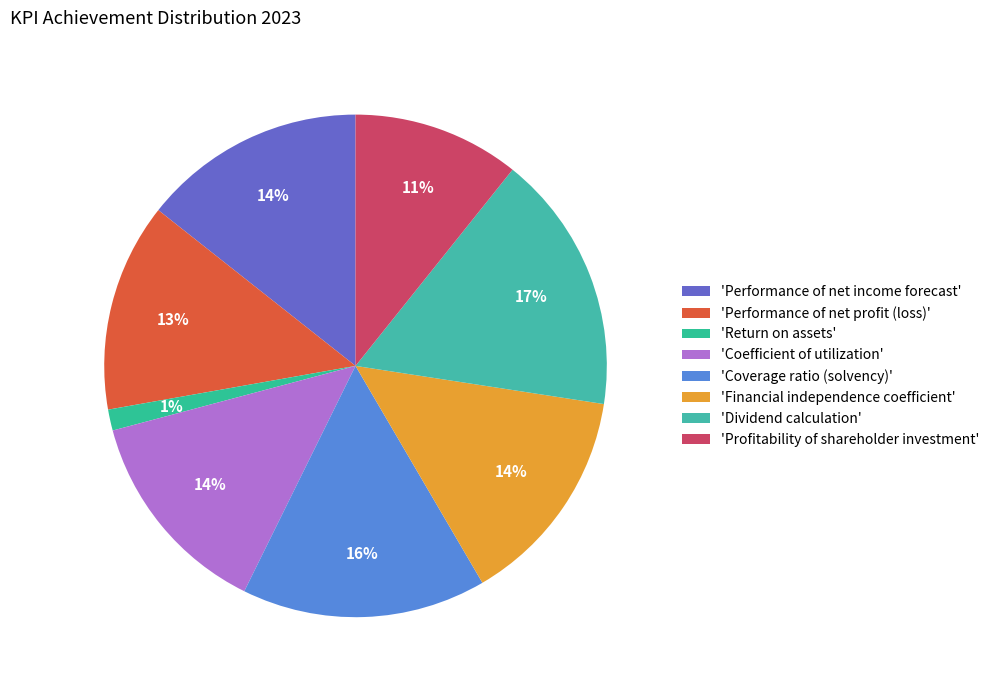

Which slice is the smallest?

'Return on assets'